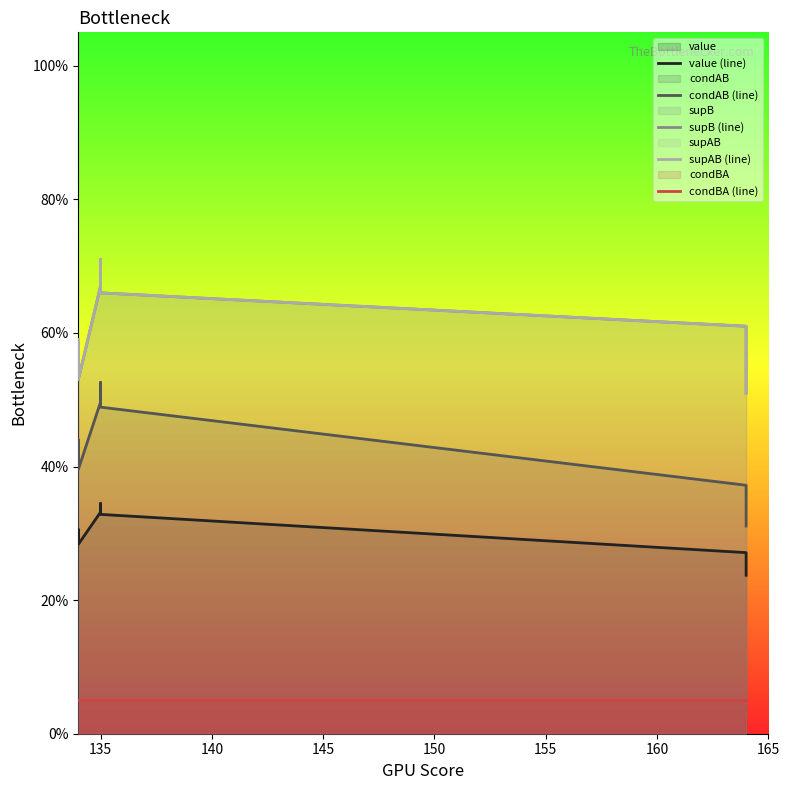

What is the difference between the maximum and minimum values in the value (line) series?

0.1